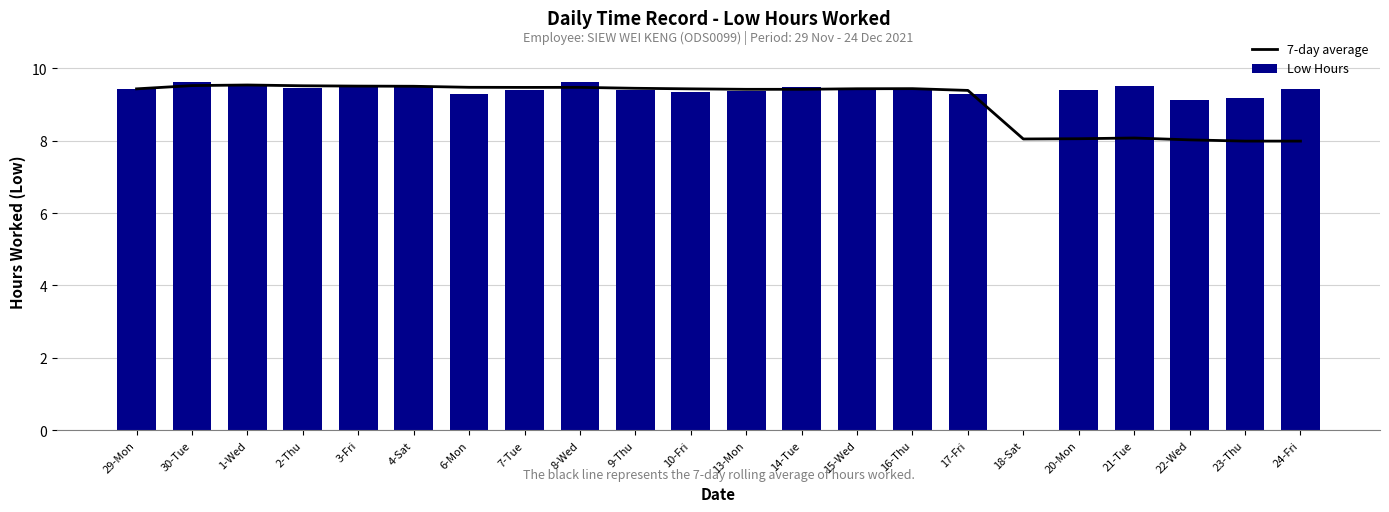

At which category is the sum across all series the highest?

30-Tue